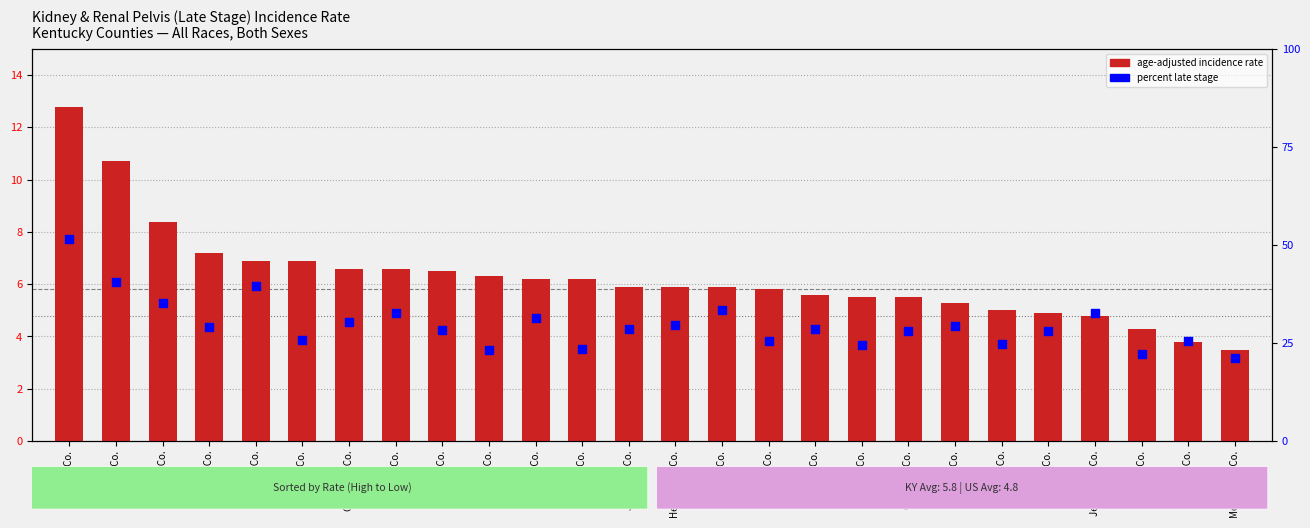

At how many categories does at least one series exceed 42?

1